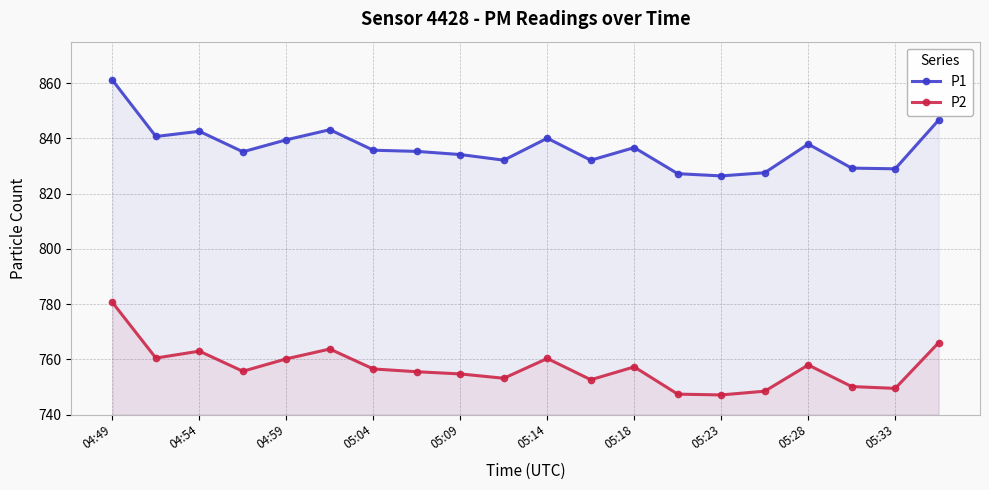

True or false: P1 and P2 cross at least once.

False